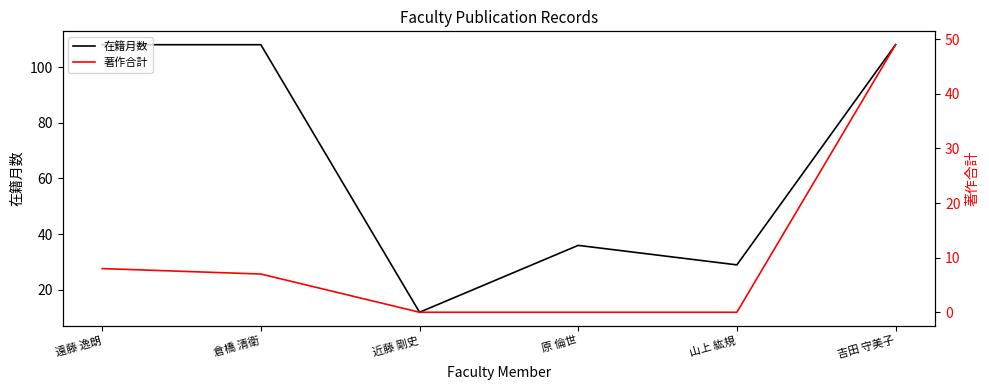

How many interior local peaks does the 在籍月数 series have?

1